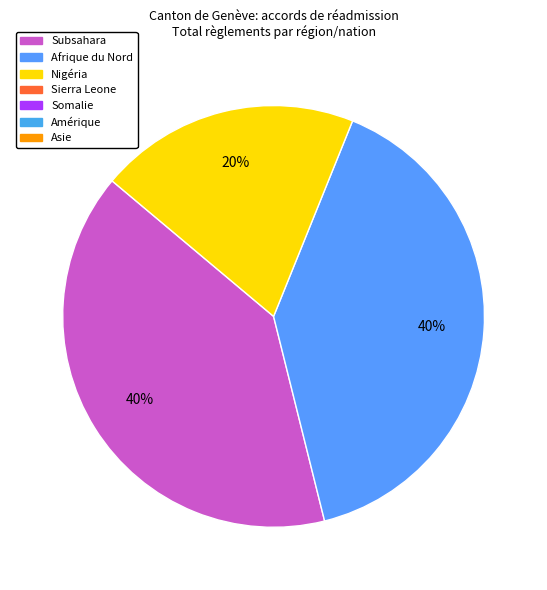

To the nearest percent, what is the difference between the largest and smallest slice percentages?

20%